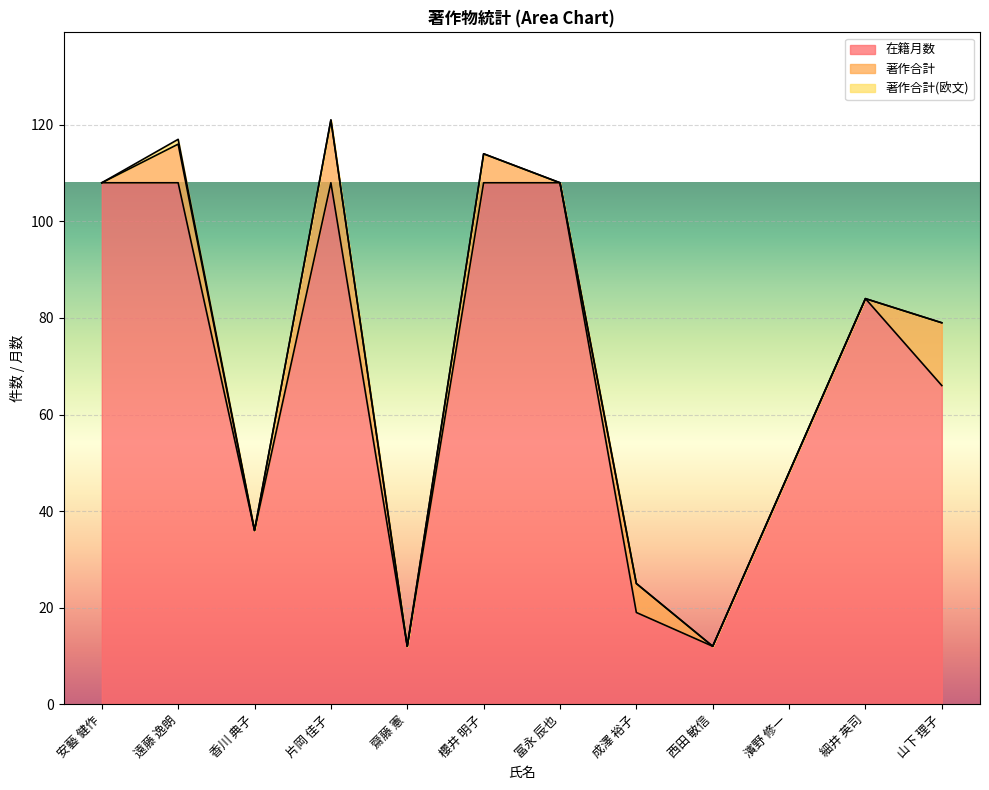

List the series in order of their peak value, highest first.

在籍月数, 著作合計, 著作合計(欧文)